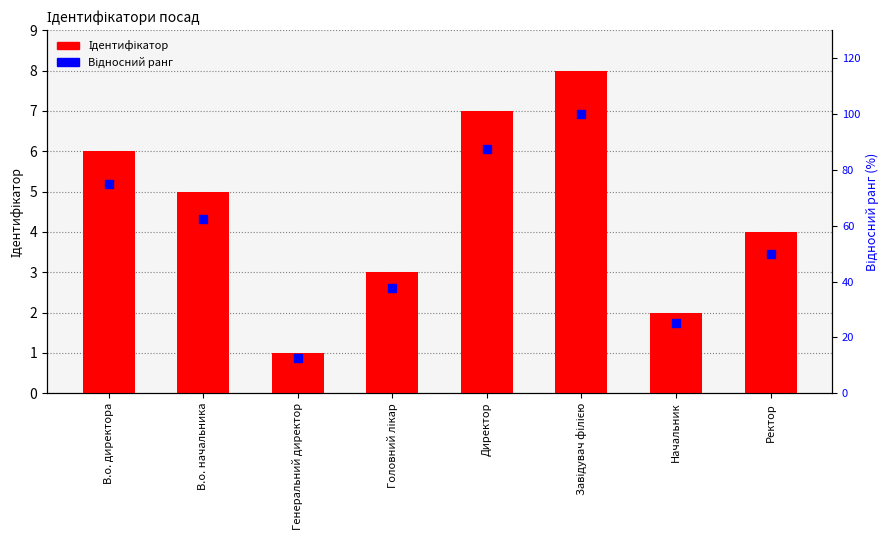

Which series reaches the minimum Y coordinate?

Ідентифікатор